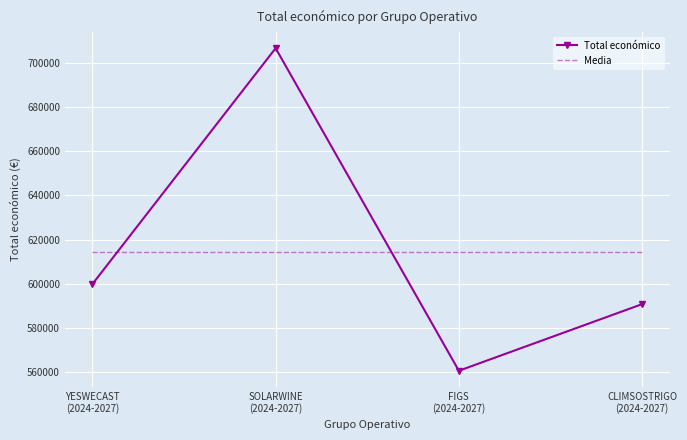

List the series in order of their peak value, lowest first.

Media, Total económico